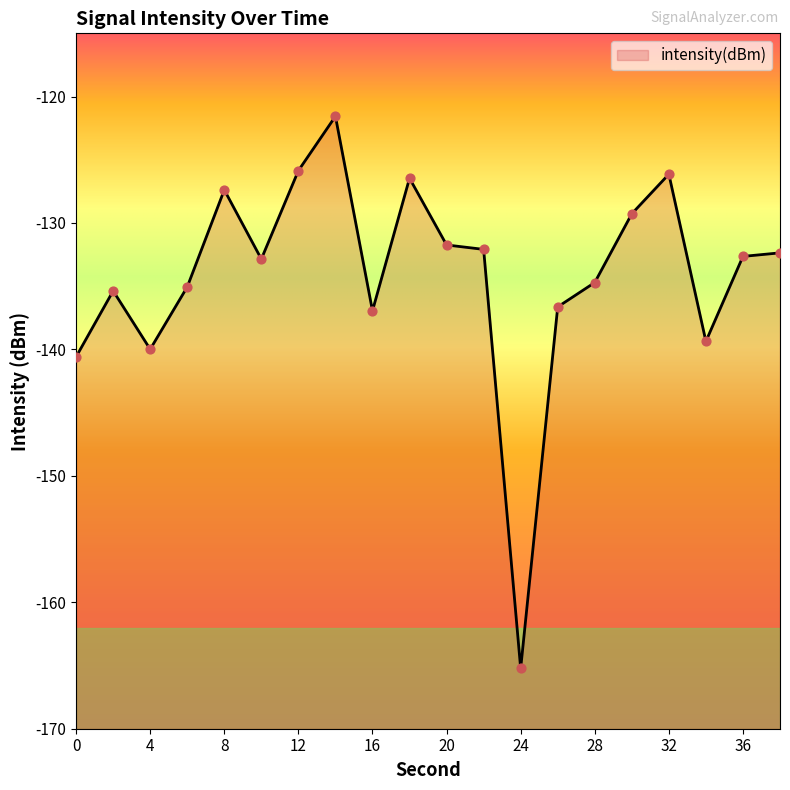

What is the change in value from 18 to 24?

-38.8